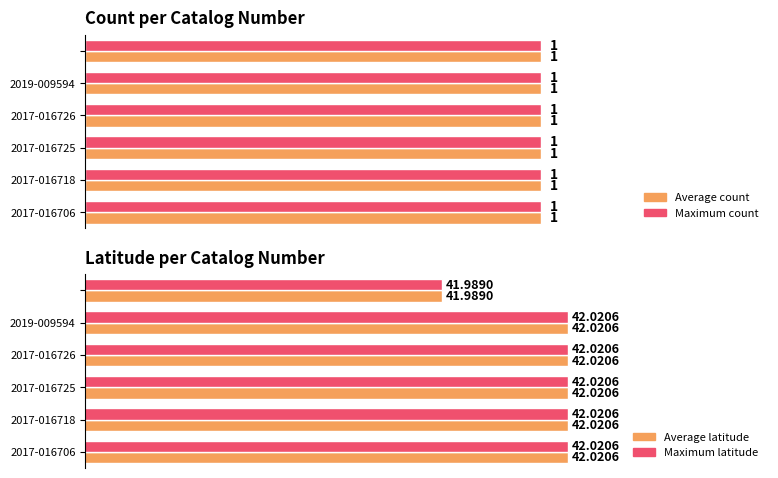

The Count series shows 0.1 at 0.0. True or false?

False